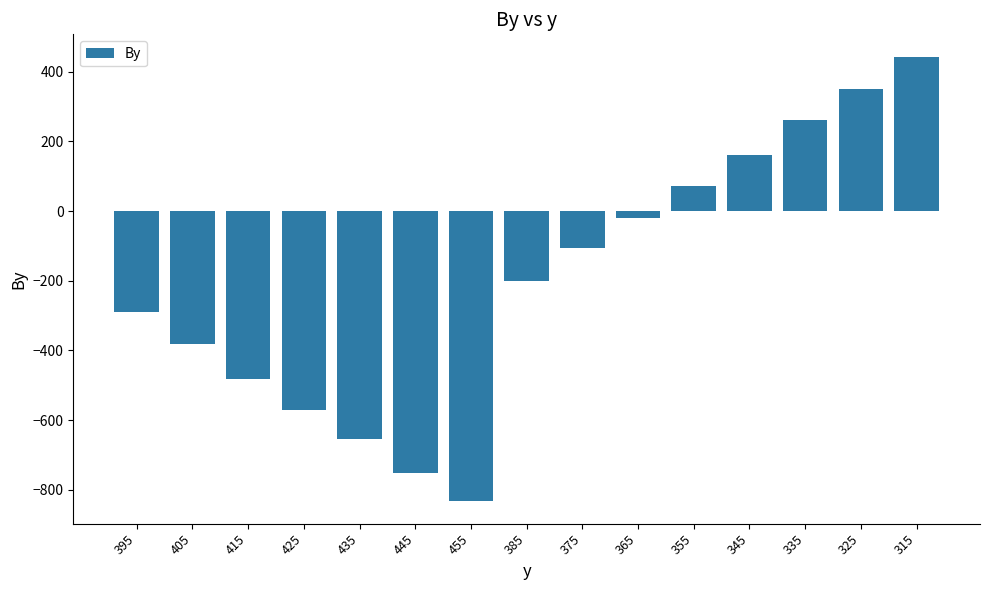

Which category has the lowest value across all series?

455